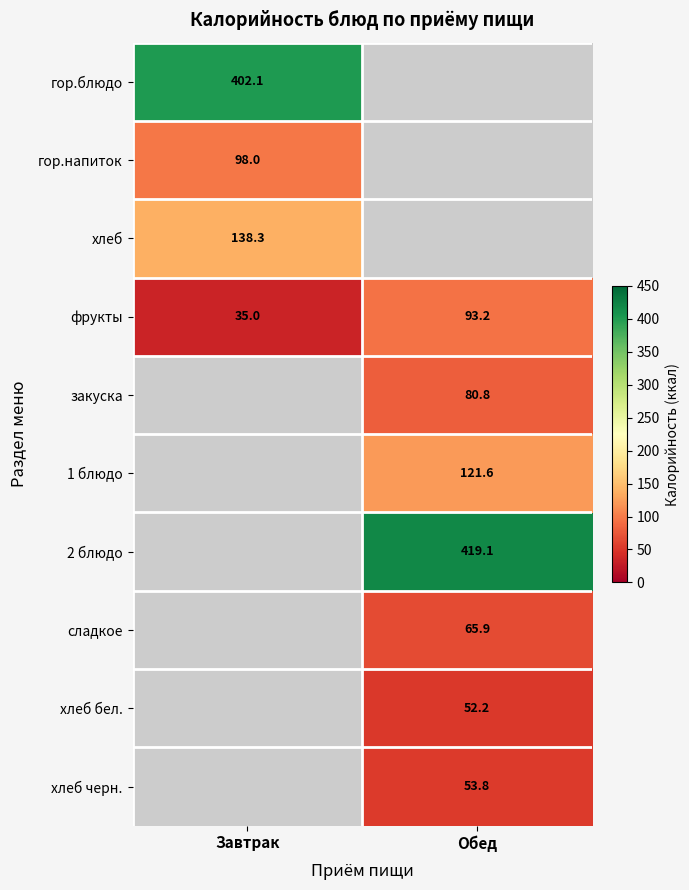

Rank the categories by фрукты value from lowest to highest.

Завтрак, Обед